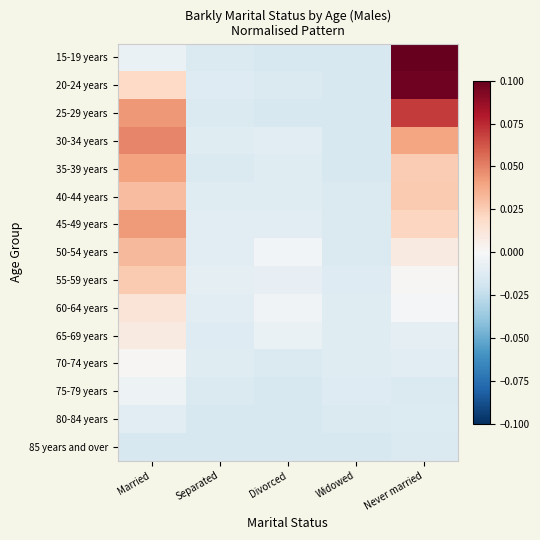

What is the total value across all series at Married?

0.3